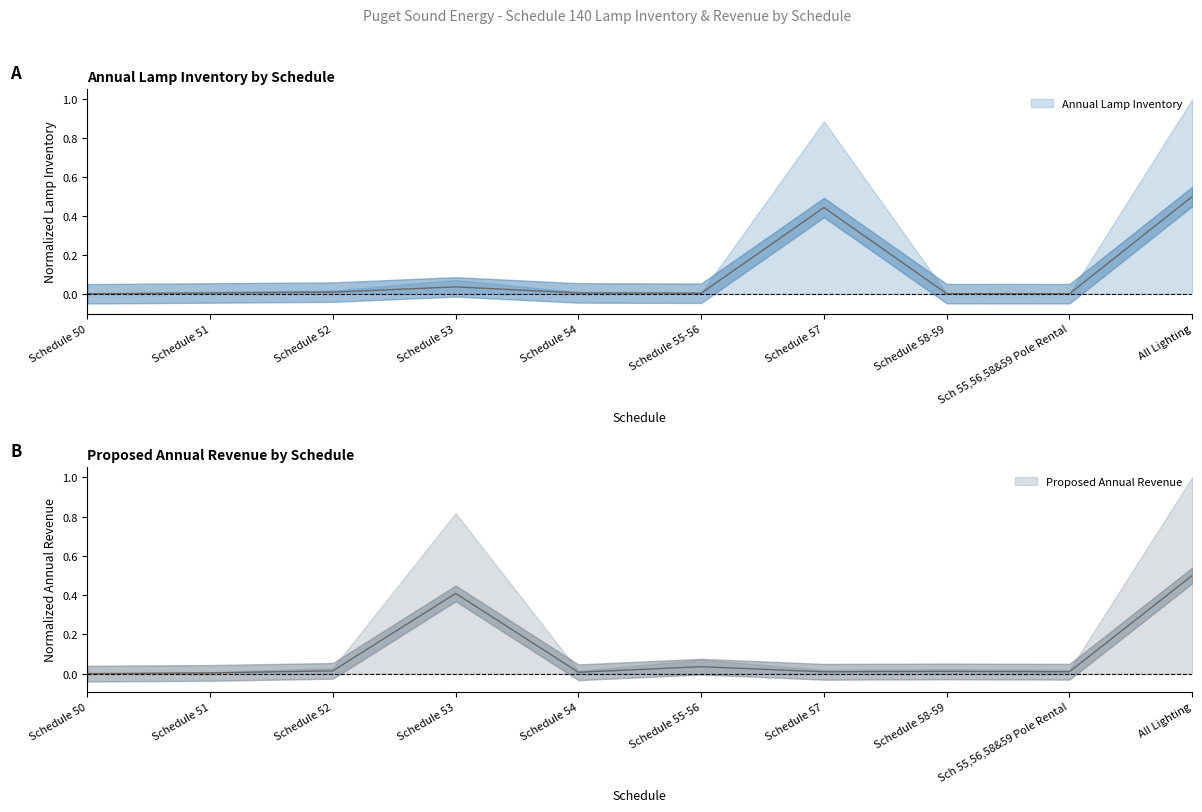

What is the label of the 4th point from the left?

Schedule 53